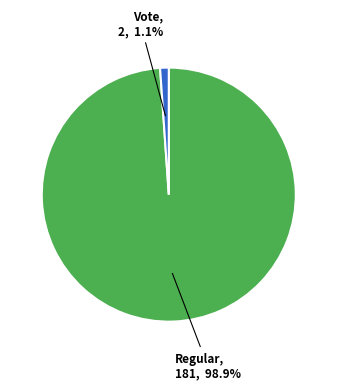

Does any single category account for the majority?

Yes